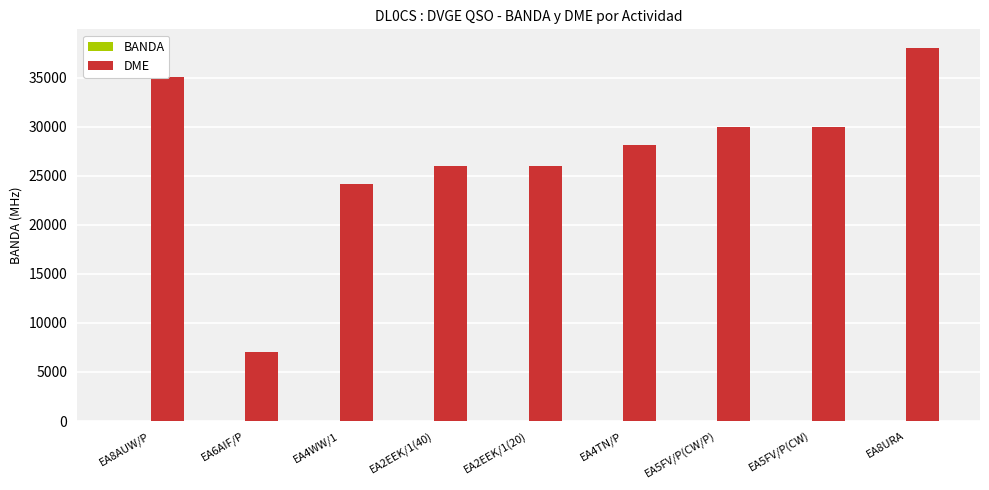

What is the sum of all DME values?

244488